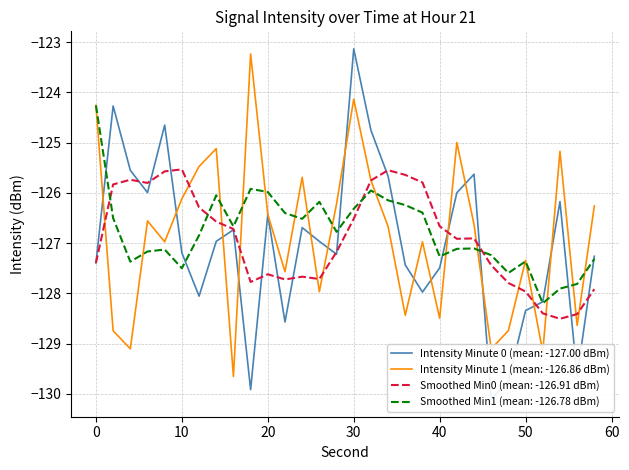

How many values in the Minute 0 (sec 0-58) series exceed -126?

9